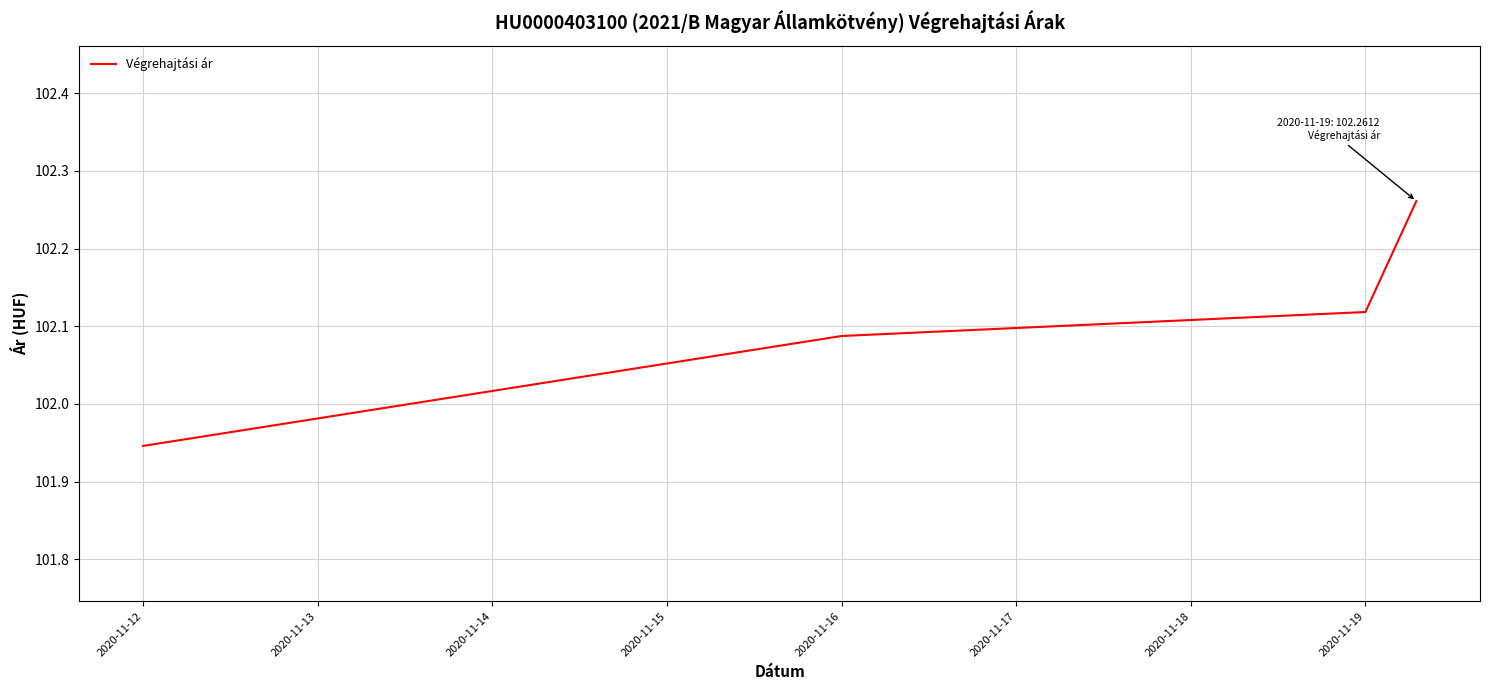

What is the difference between the maximum and minimum values?

0.3